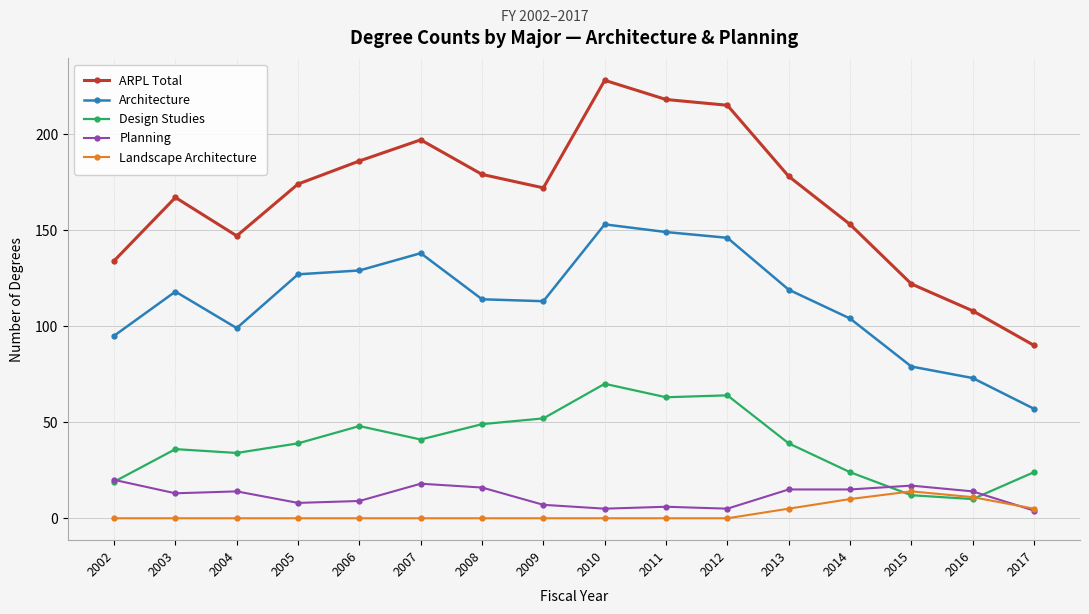

True or false: Architecture and Planning cross at least once.

False